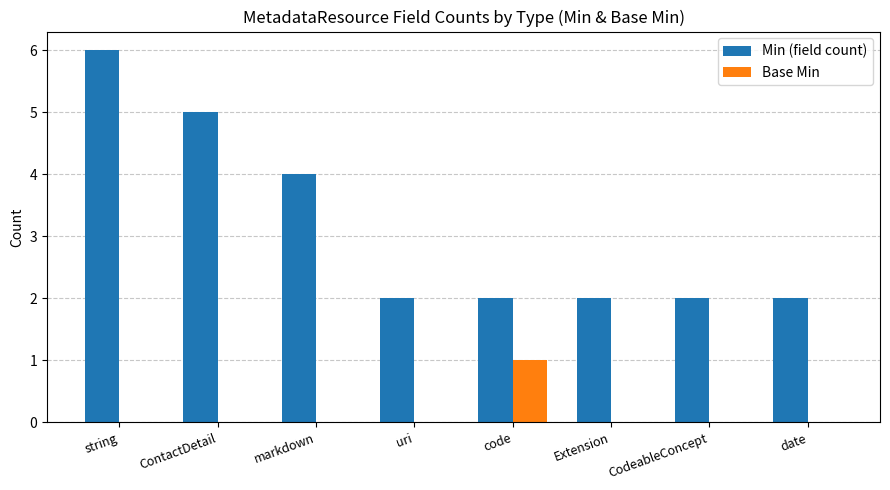

Reading left to right, extract all data points from this chart.

Min (field count): string=6	ContactDetail=5	markdown=4	uri=2	code=2	Extension=2	CodeableConcept=2	date=2
Base Min: string=0	ContactDetail=0	markdown=0	uri=0	code=1	Extension=0	CodeableConcept=0	date=0